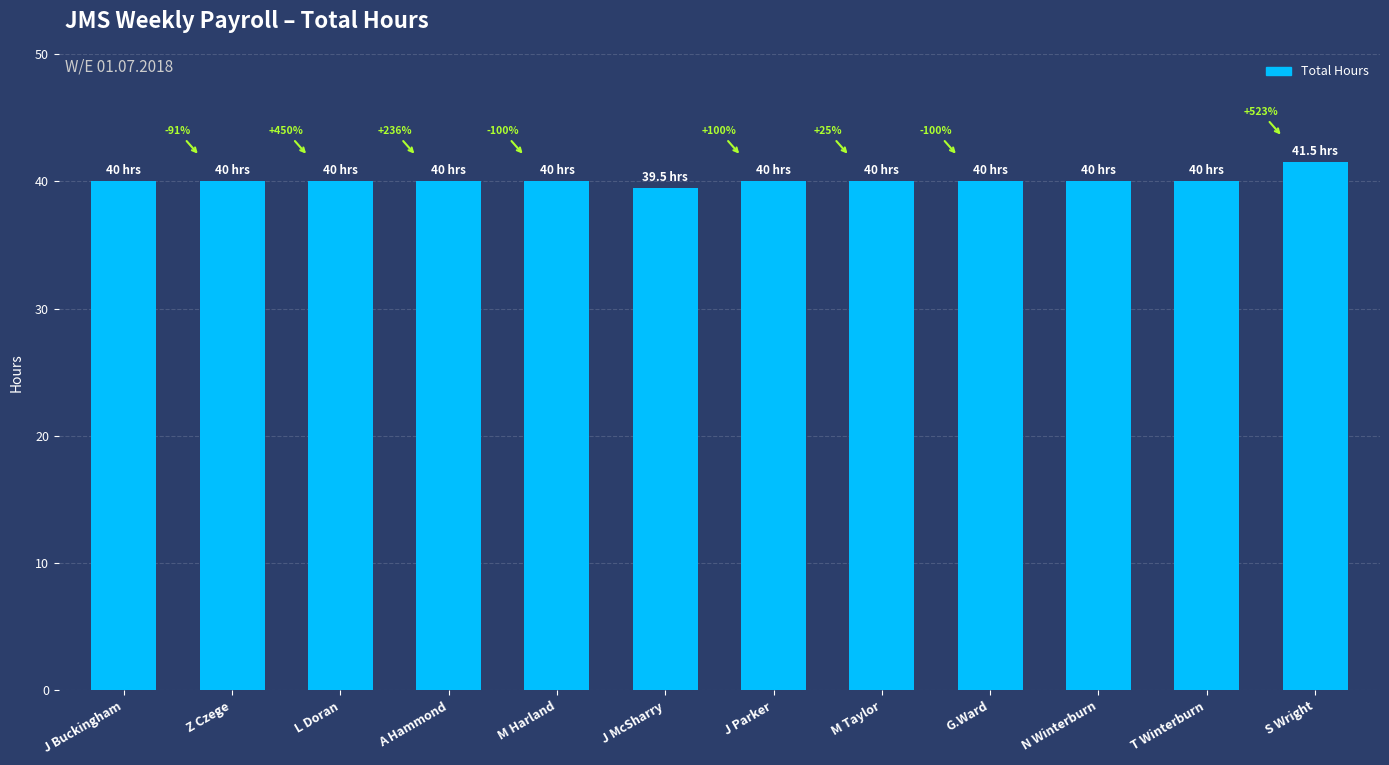

Does the chart contain any negative values?

No